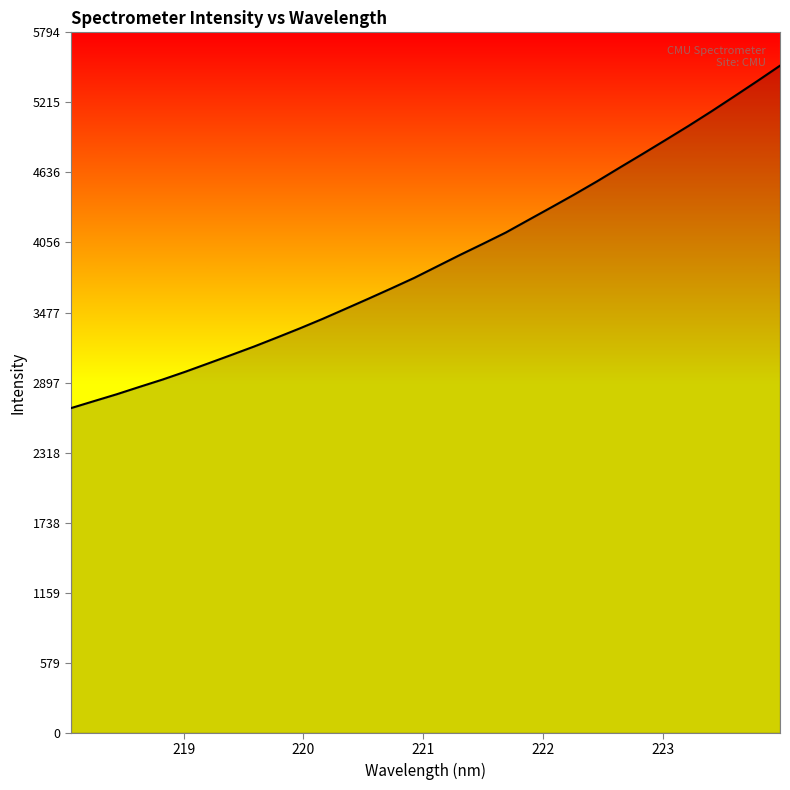

What is the difference between the maximum and minimum values?

2832.6